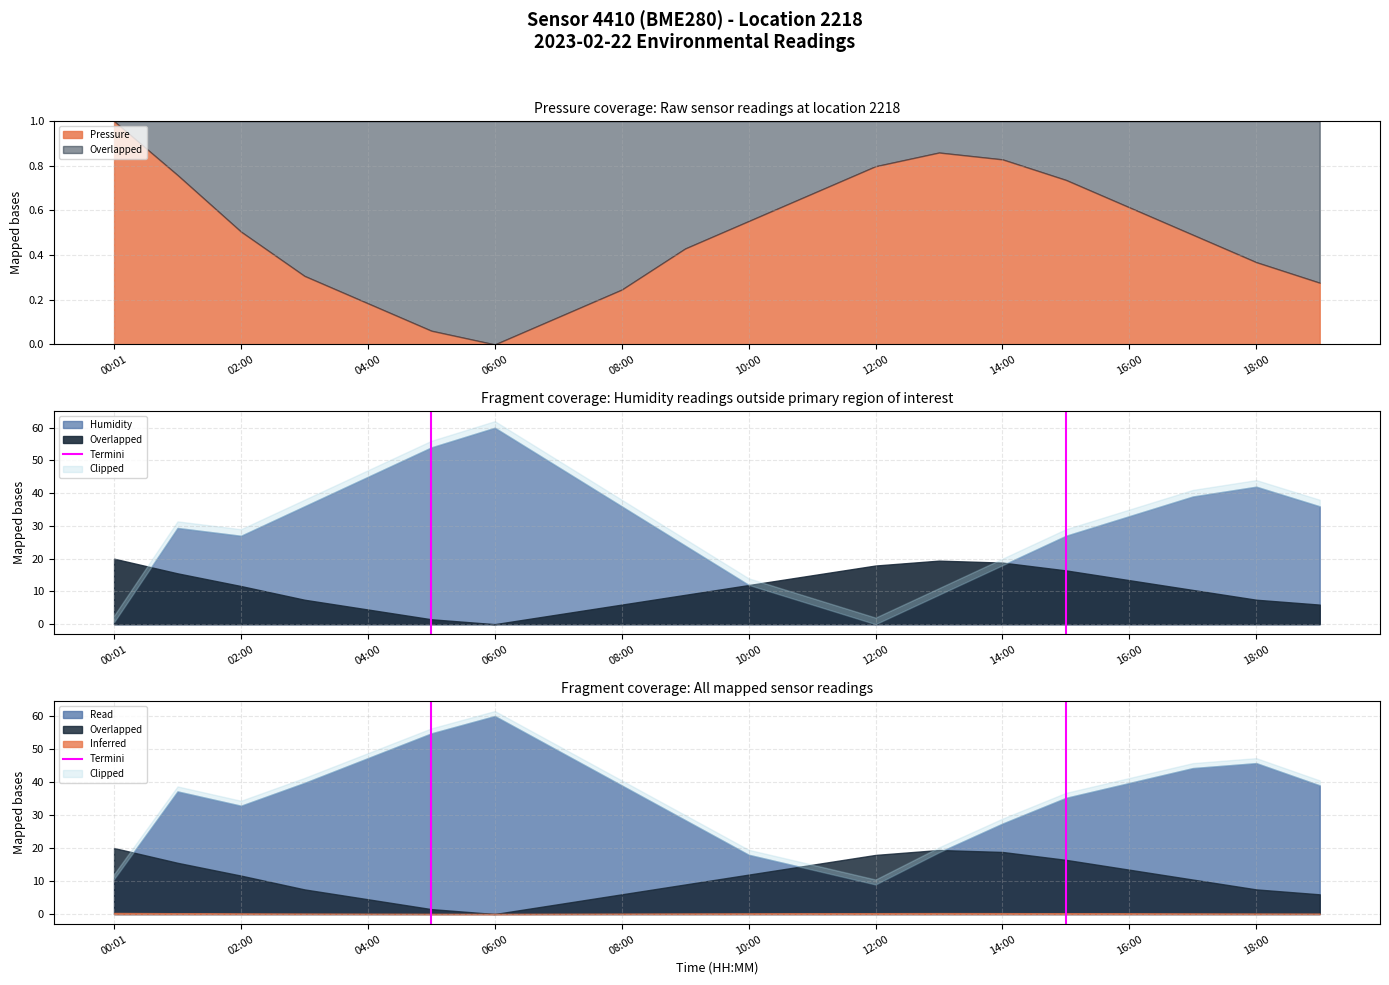

Is it true that the value at 02:00 is 1?

False